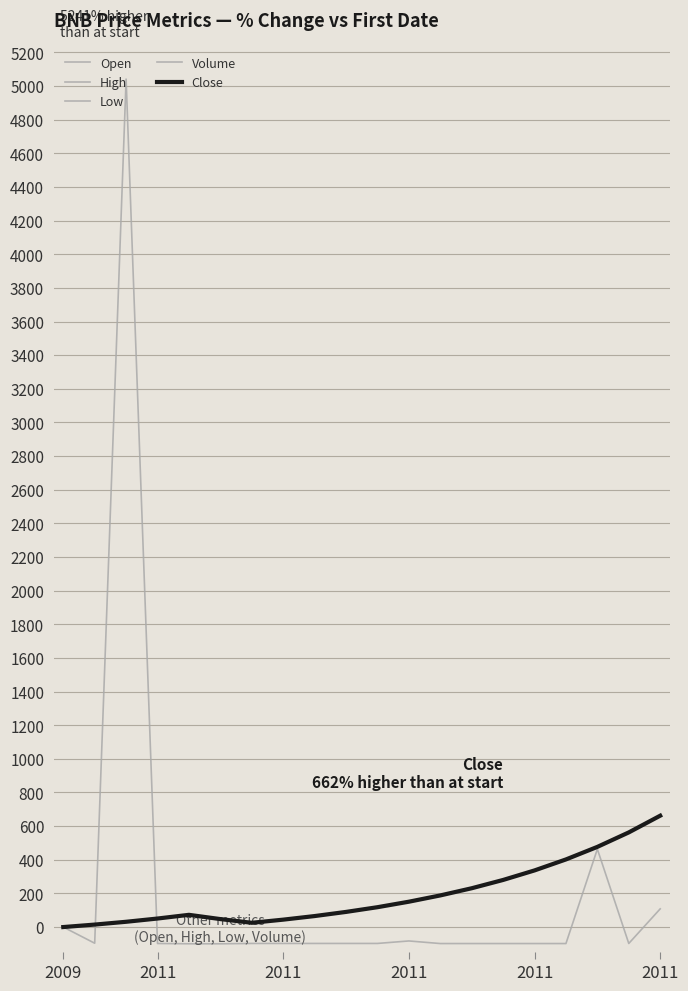

Rank the series by their maximum value, from lowest to highest.

Open, High, Low, Close, Volume